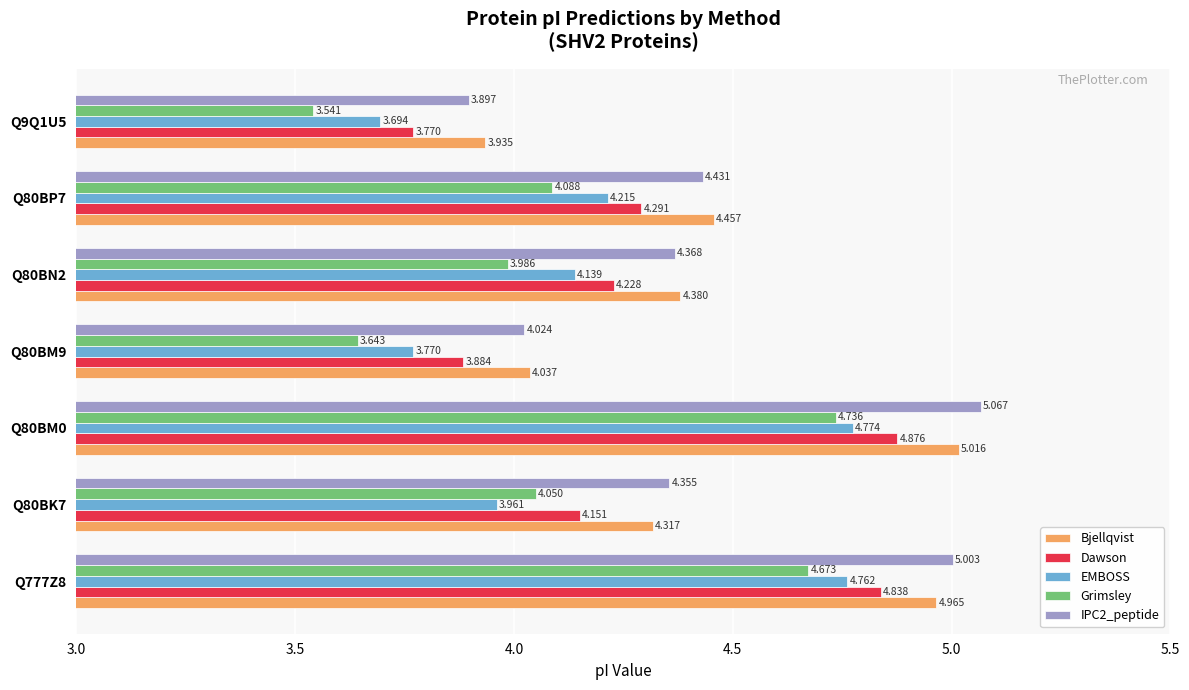

Which series changed the most between Q80BK7 and Q80BN2?

EMBOSS